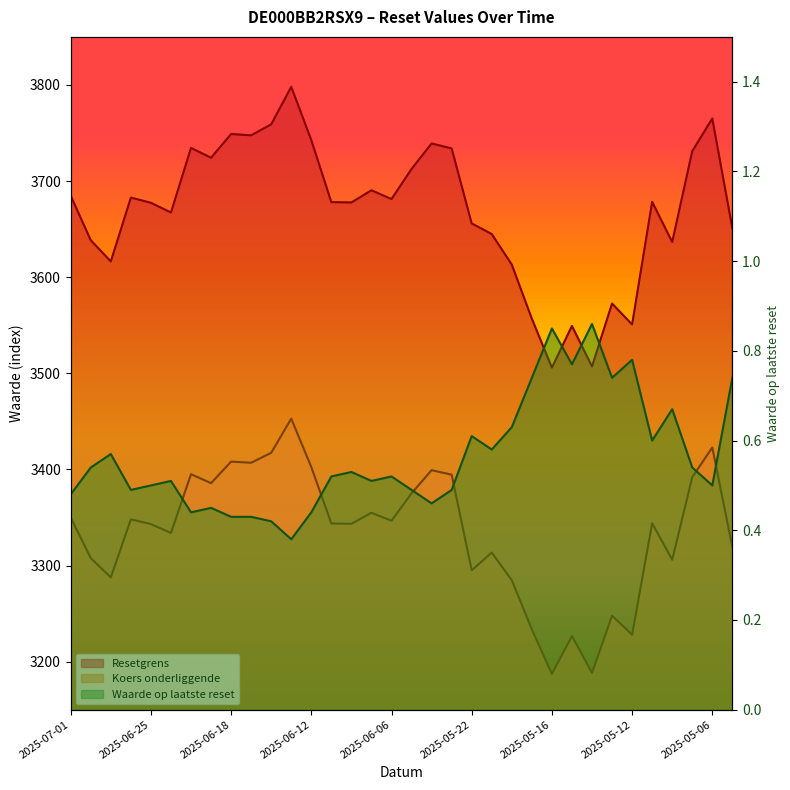

The value of Resetgrens at 2025-06-26 is 787.8. True or false?

False